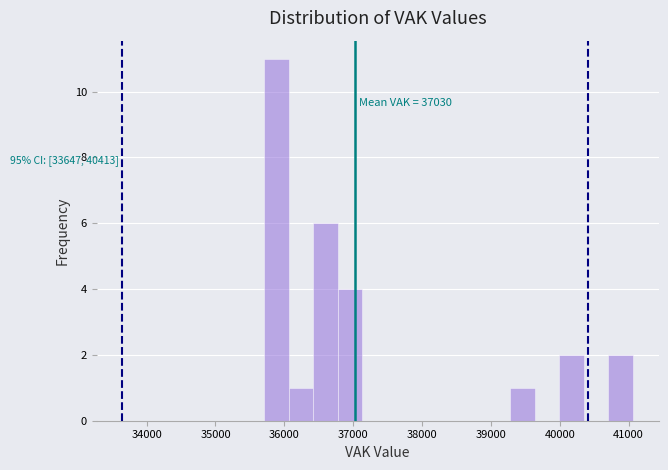

Read against the x-axis, roughly where is the centre of the tallest bar?

35900